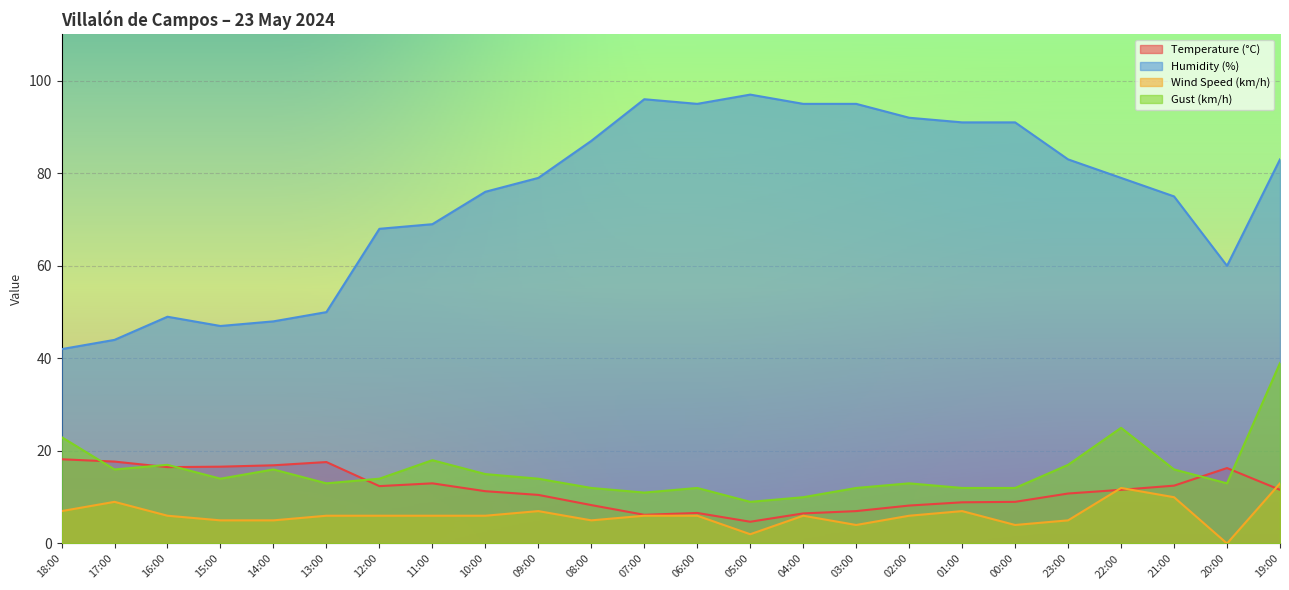

What is the maximum value shown in the chart?

97.0